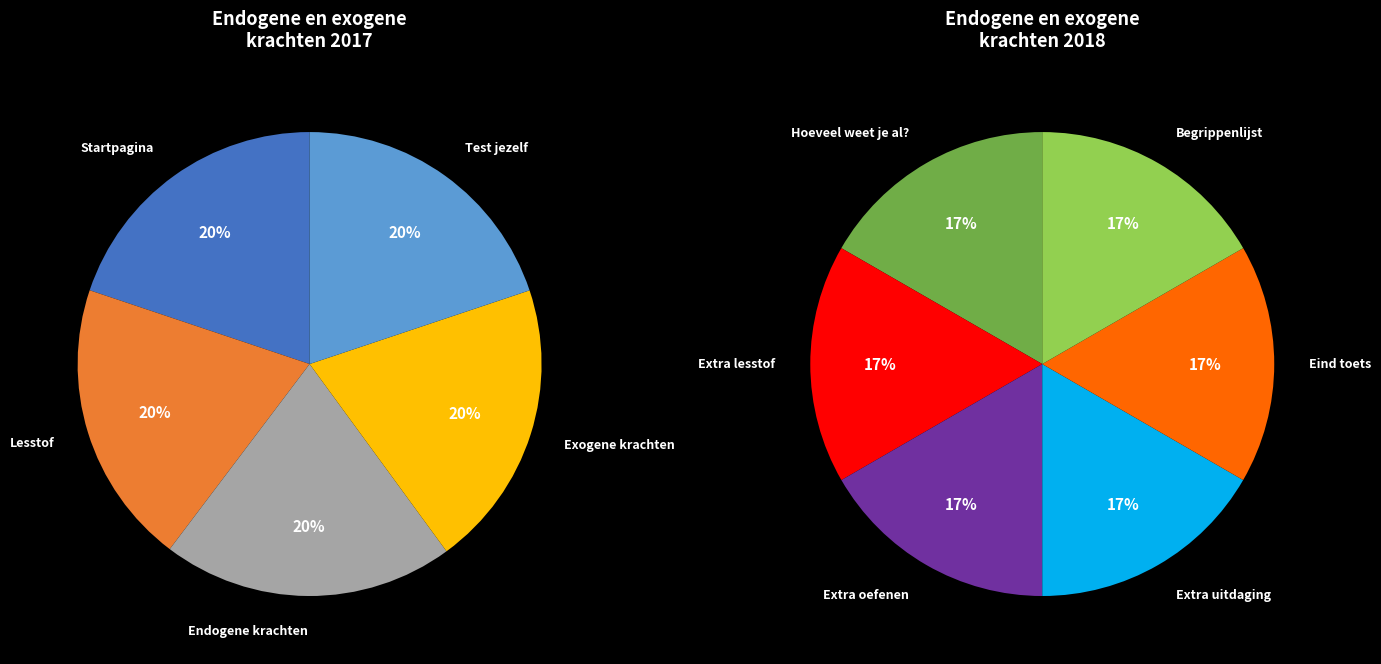

Which has a higher value, Eind toets or Hoeveel weet je al??

Hoeveel weet je al?